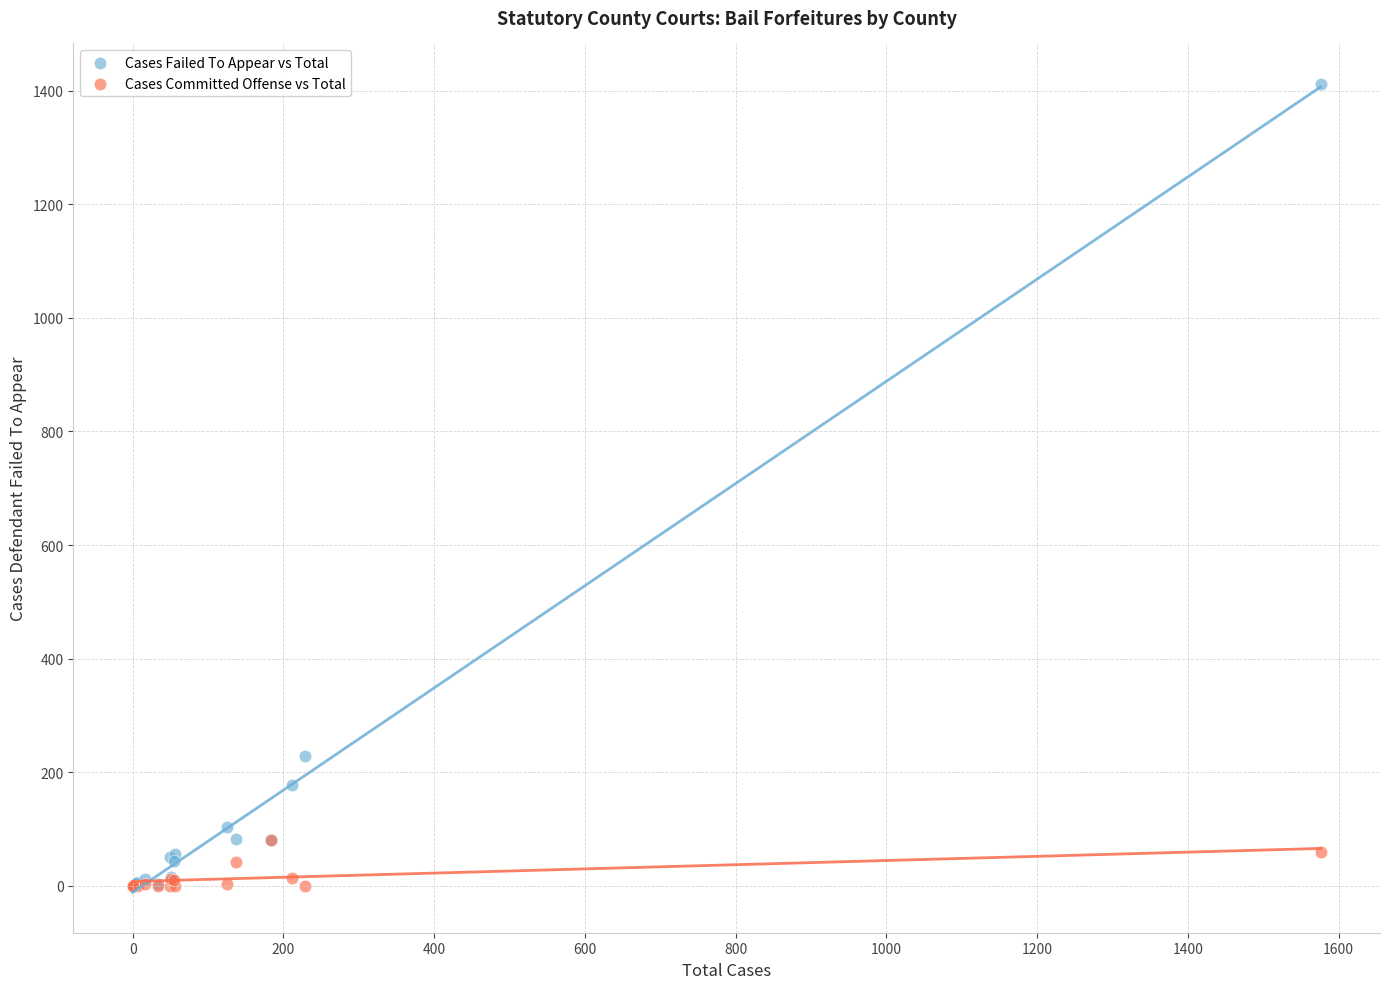

Across all series, what Y value is closest to 706?

229